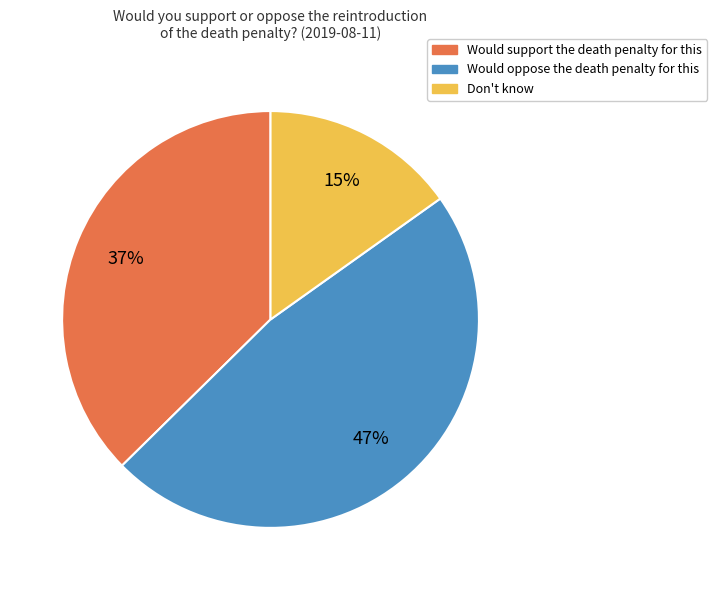

To the nearest percent, what percentage of the pie is Would support the death penalty for this?

37%